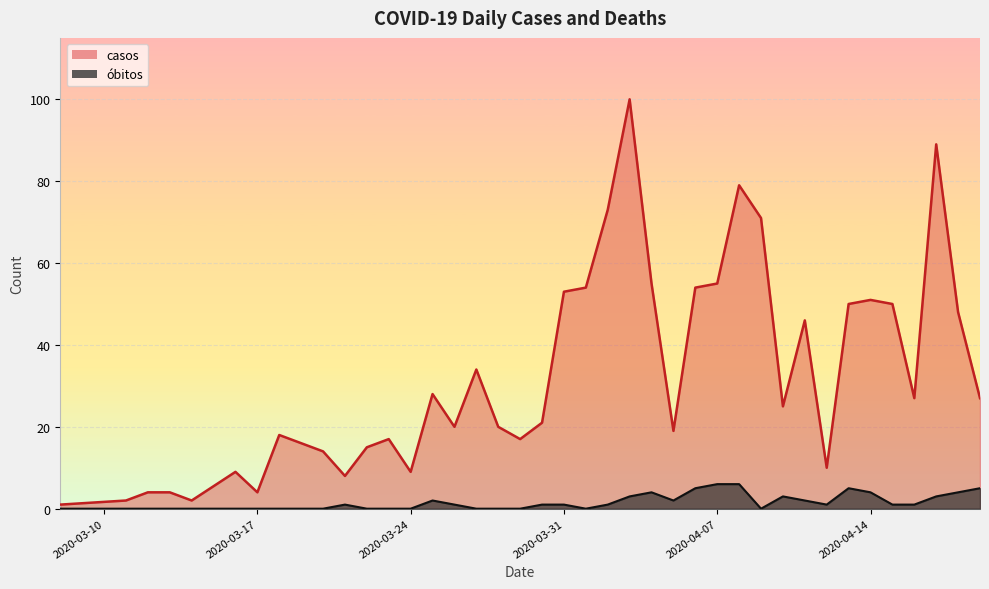

What is the sum of all casos values?

1299